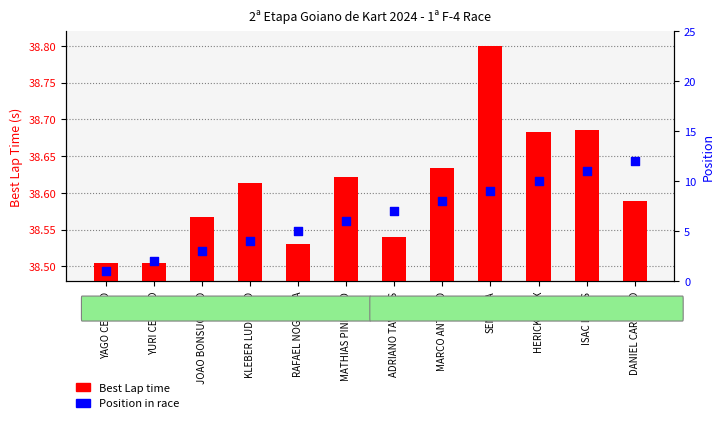

What are all the series names shown in the legend?

Best Lap time, Position